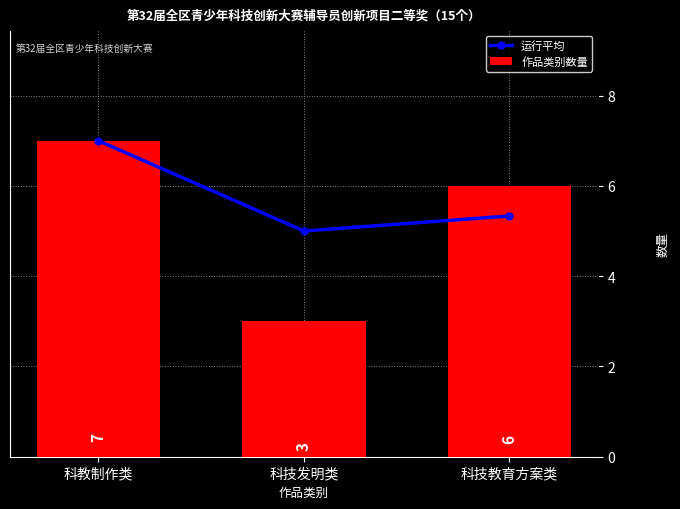

Which category has the highest value in the 作品类别数量 series?

科教制作类